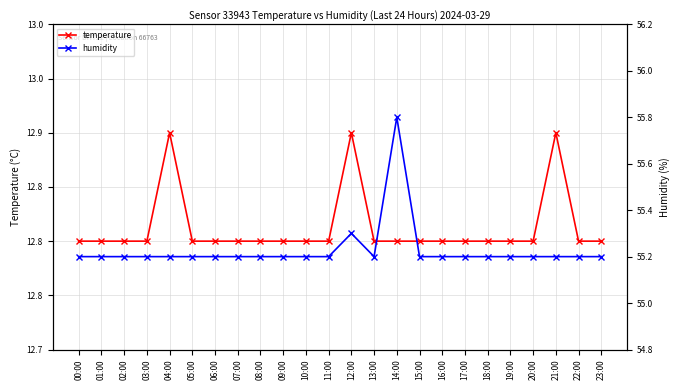

What is the label of the 13th point from the left?

12:00